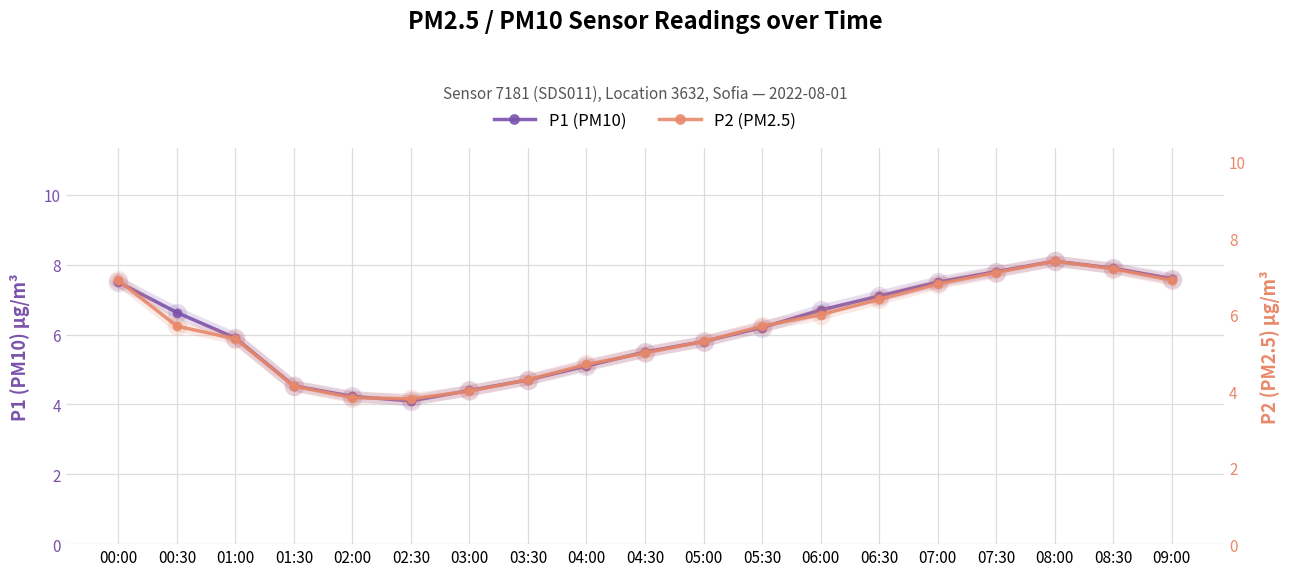

What is the value of the P2 (PM2.5) point at the 18th from the left?

7.2